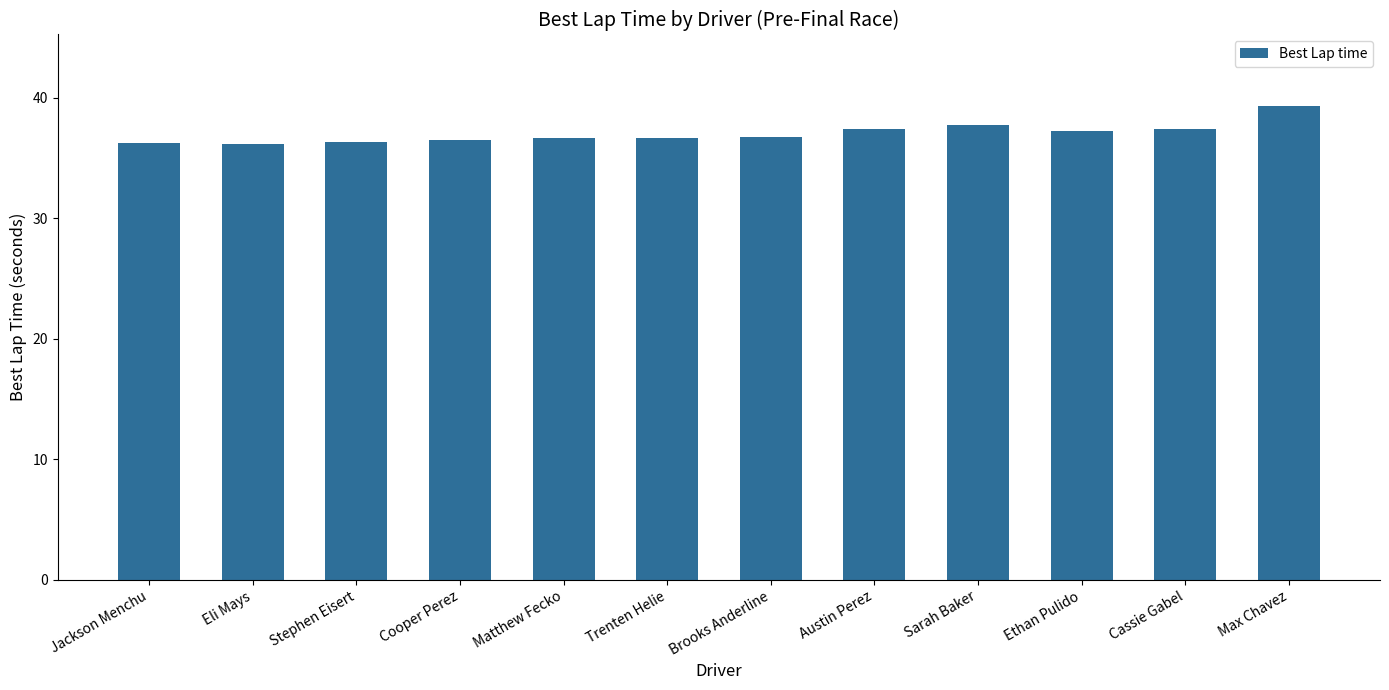

What is the difference between the values at Trenten Helie and Austin Perez?

0.8